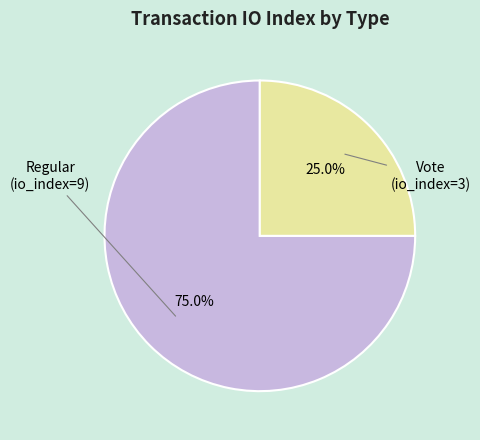

Which has a higher value, Regular (io_index=9) or Vote (io_index=3)?

Regular (io_index=9)